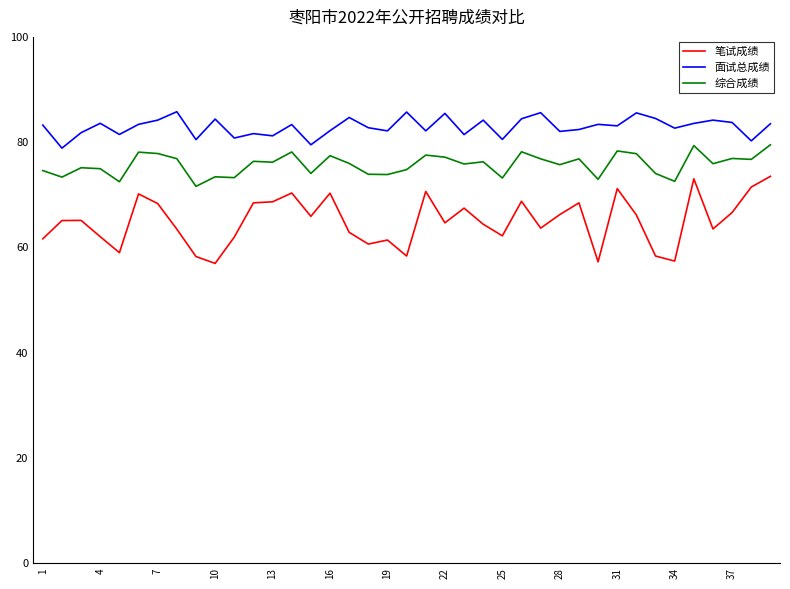

Rank the series by their maximum value, from highest to lowest.

面试总成绩, 综合成绩, 笔试成绩